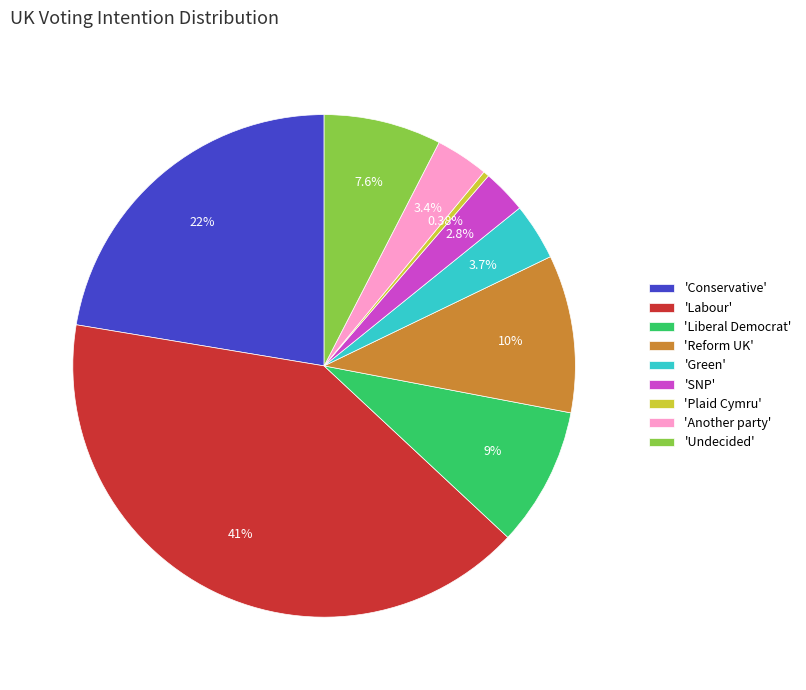

Do 'Liberal Democrat' and 'Undecided' together represent more than half of the pie?

No